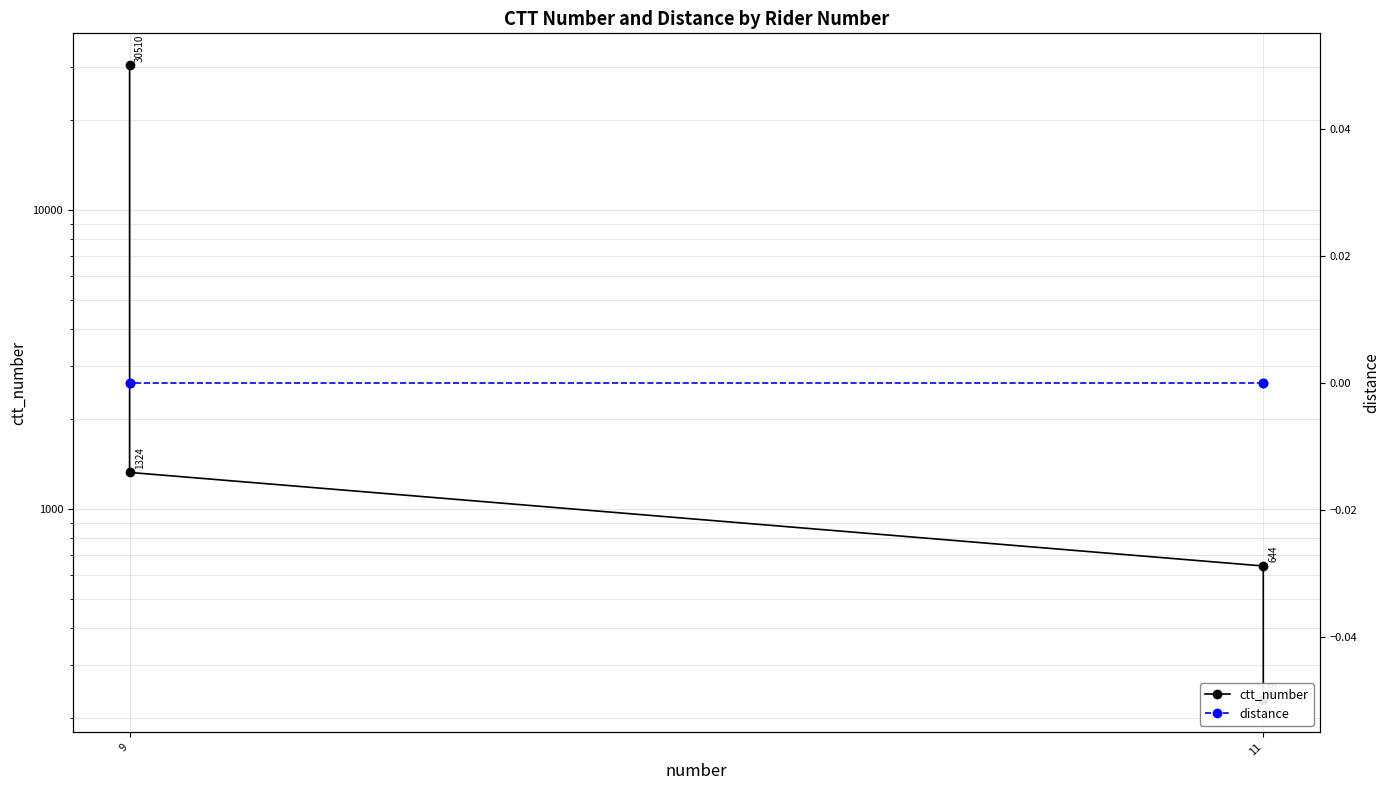

Where is distance nearest to the value 0?

11